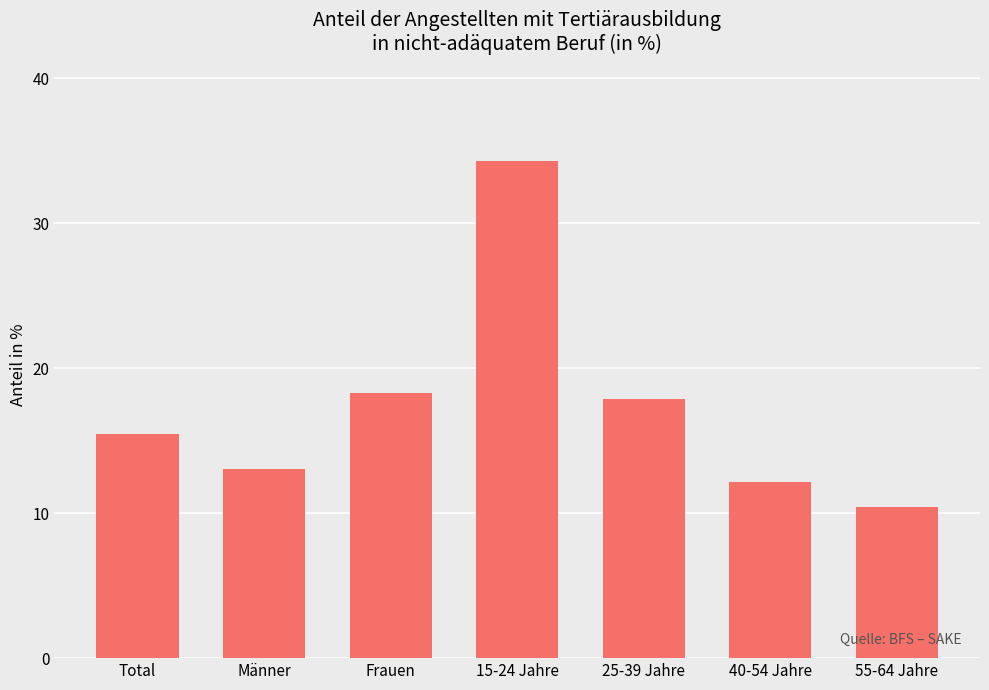

Reading left to right, transcribe all the data shown in this chart.

Total=15.4	Männer=13.1	Frauen=18.3	15-24 Jahre=34.3	25-39 Jahre=17.9	40-54 Jahre=12.1	55-64 Jahre=10.4